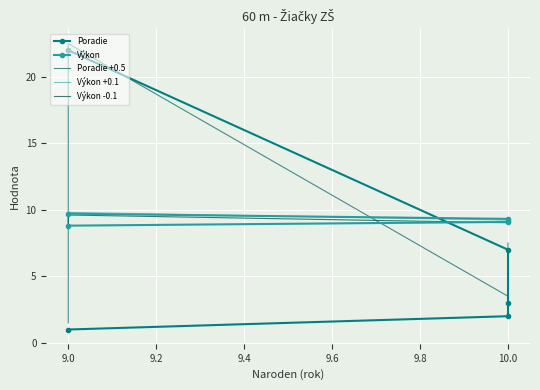

What is the difference between the second highest and minimum values in the Výkon +0.1 series?

0.5